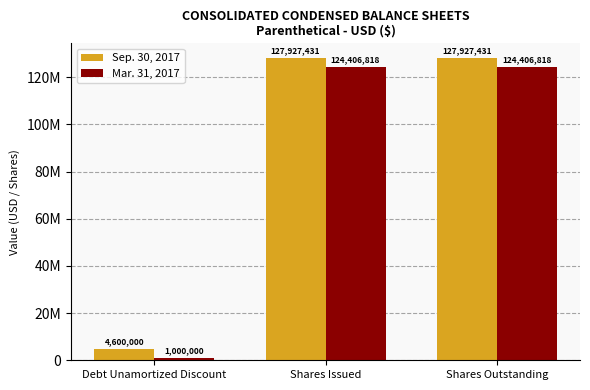

Does the chart contain stacked bars?

No